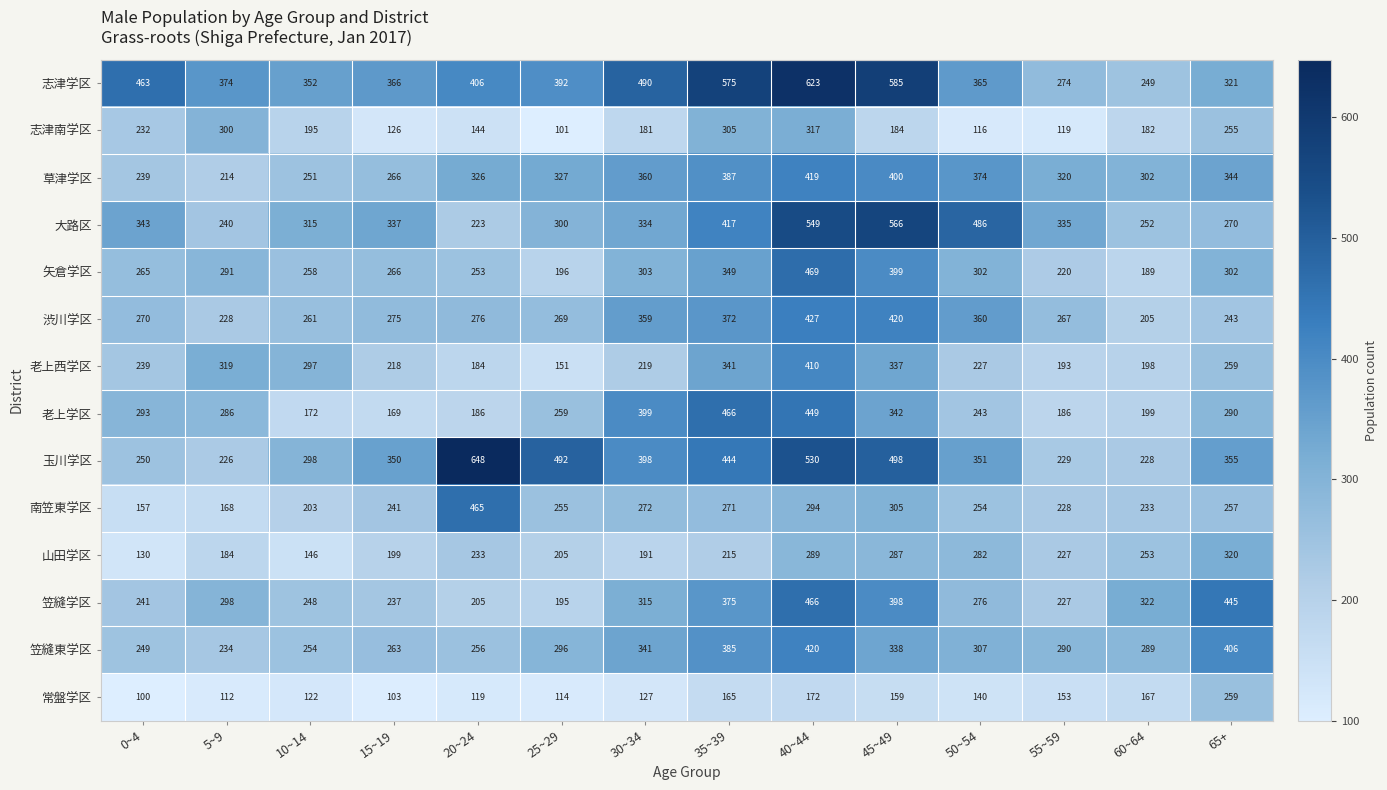

What is the difference between the highest and lowest values at 35~39?

410